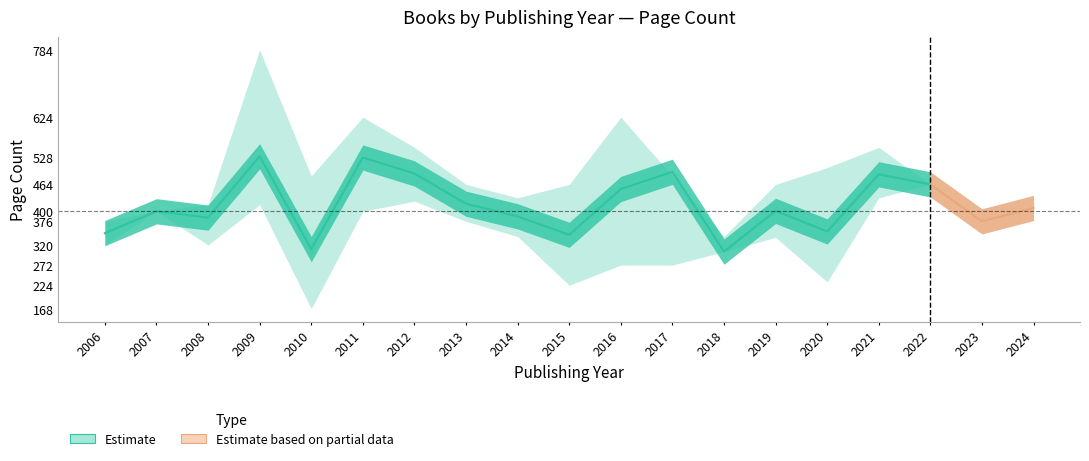

What is the minimum value shown in the chart?

168